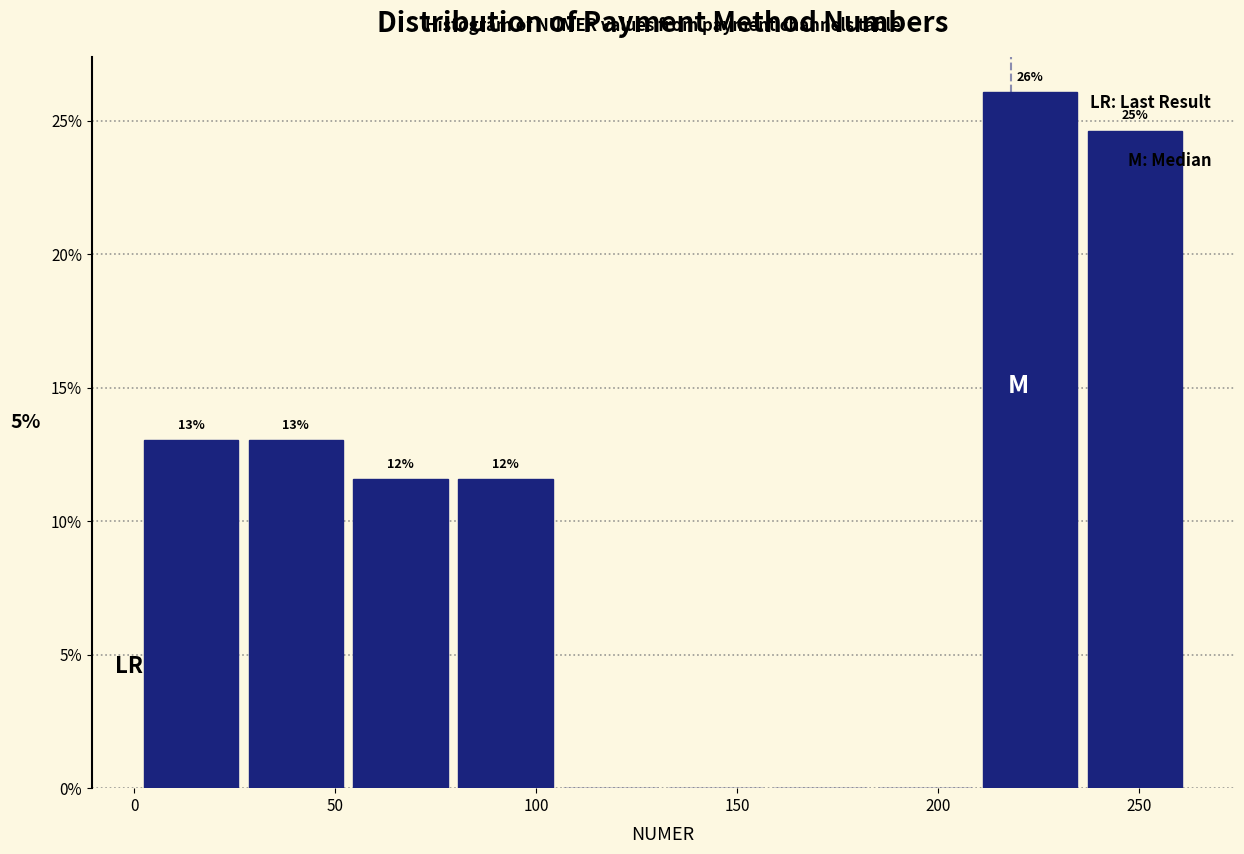

Which range on the x-axis has the tallest bar?

210 to 235